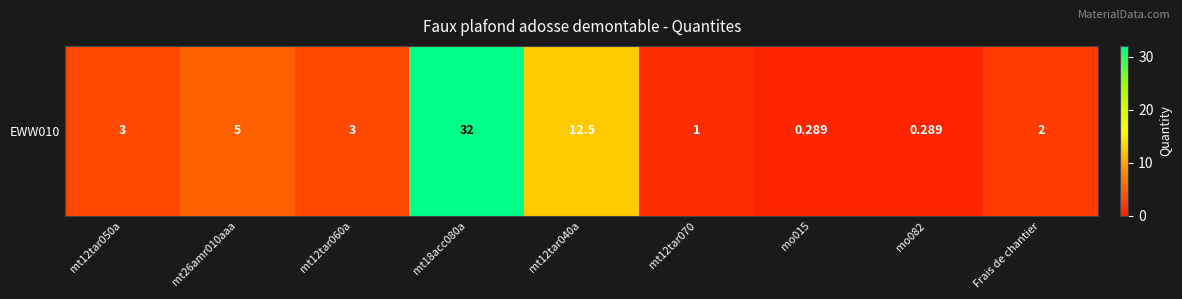

What is the maximum value shown in the chart?

32.0